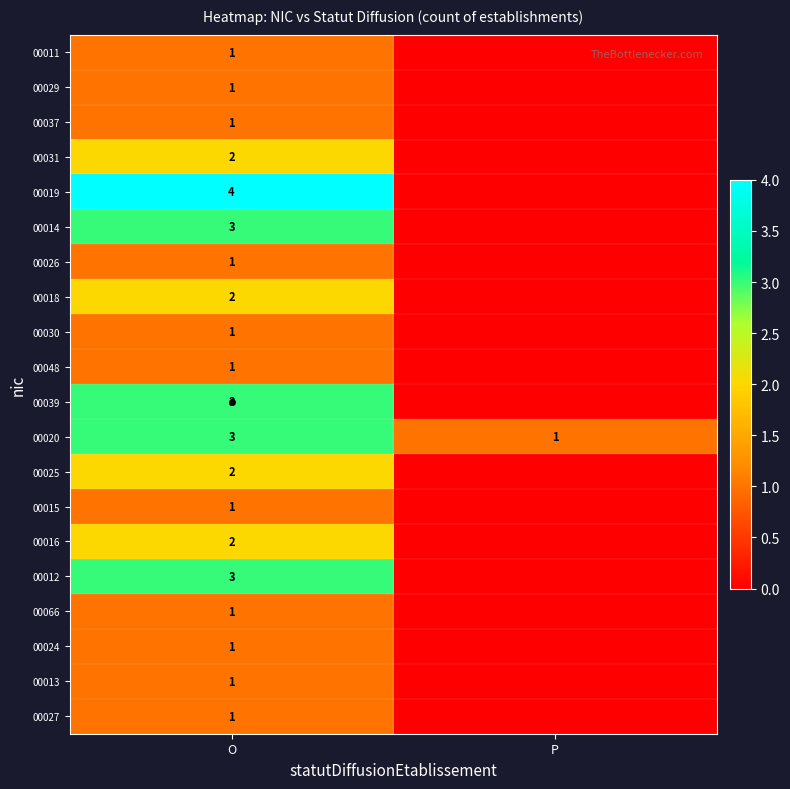

Which has a higher value, O or P?

O